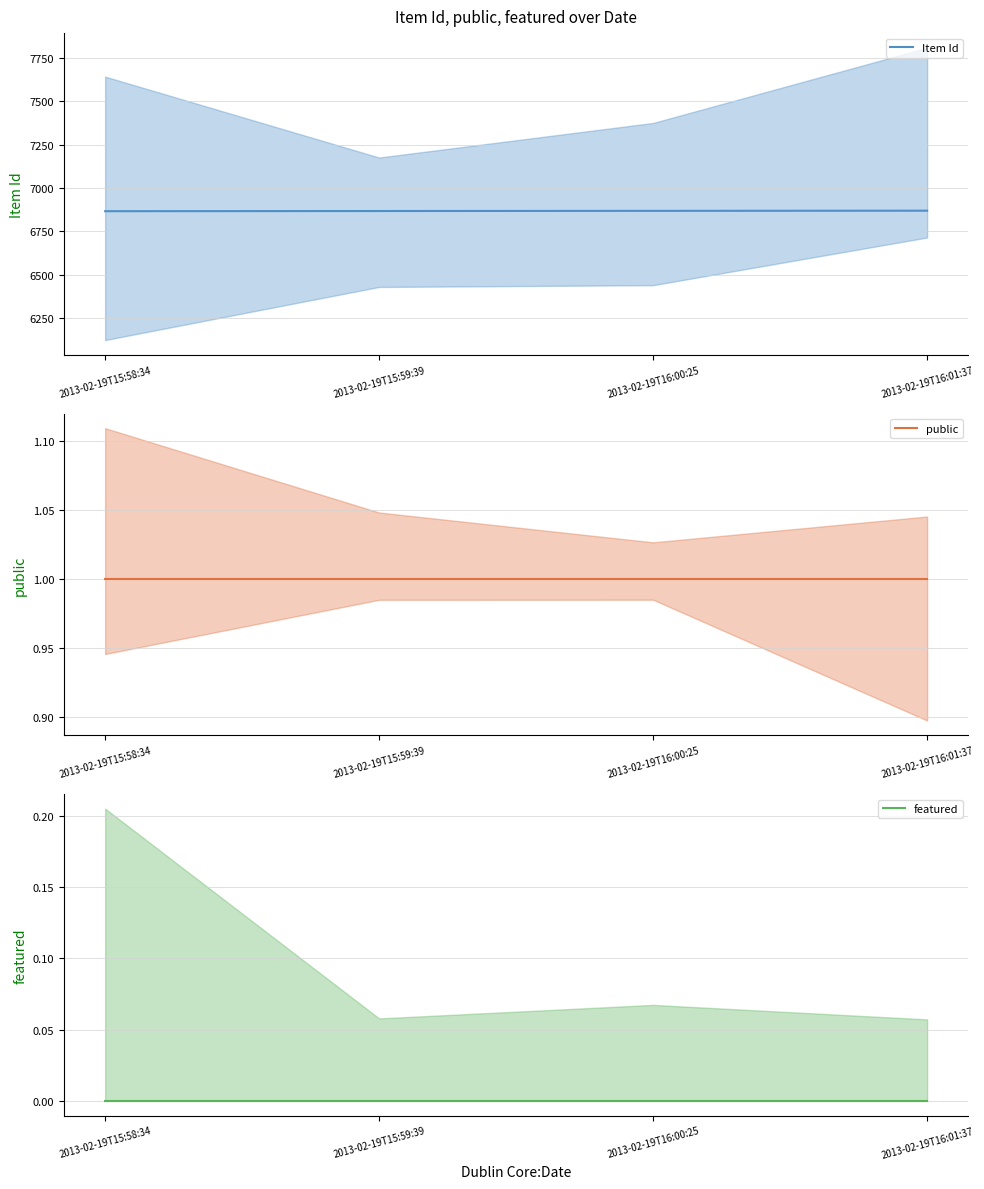

Which has a higher value, 2013-02-19T16:01:37 or 2013-02-19T15:58:34?

2013-02-19T16:01:37